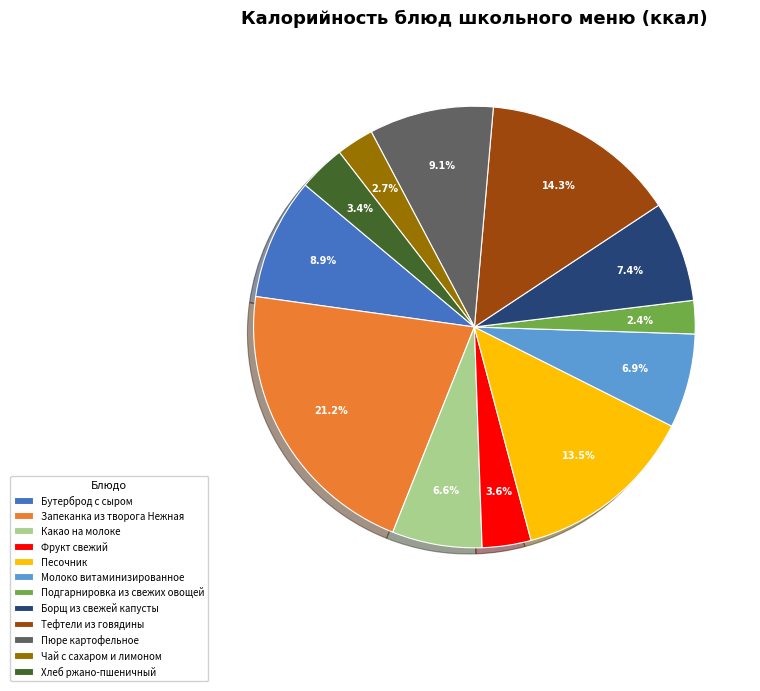

Which slice is the largest?

Запеканка из творога Нежная